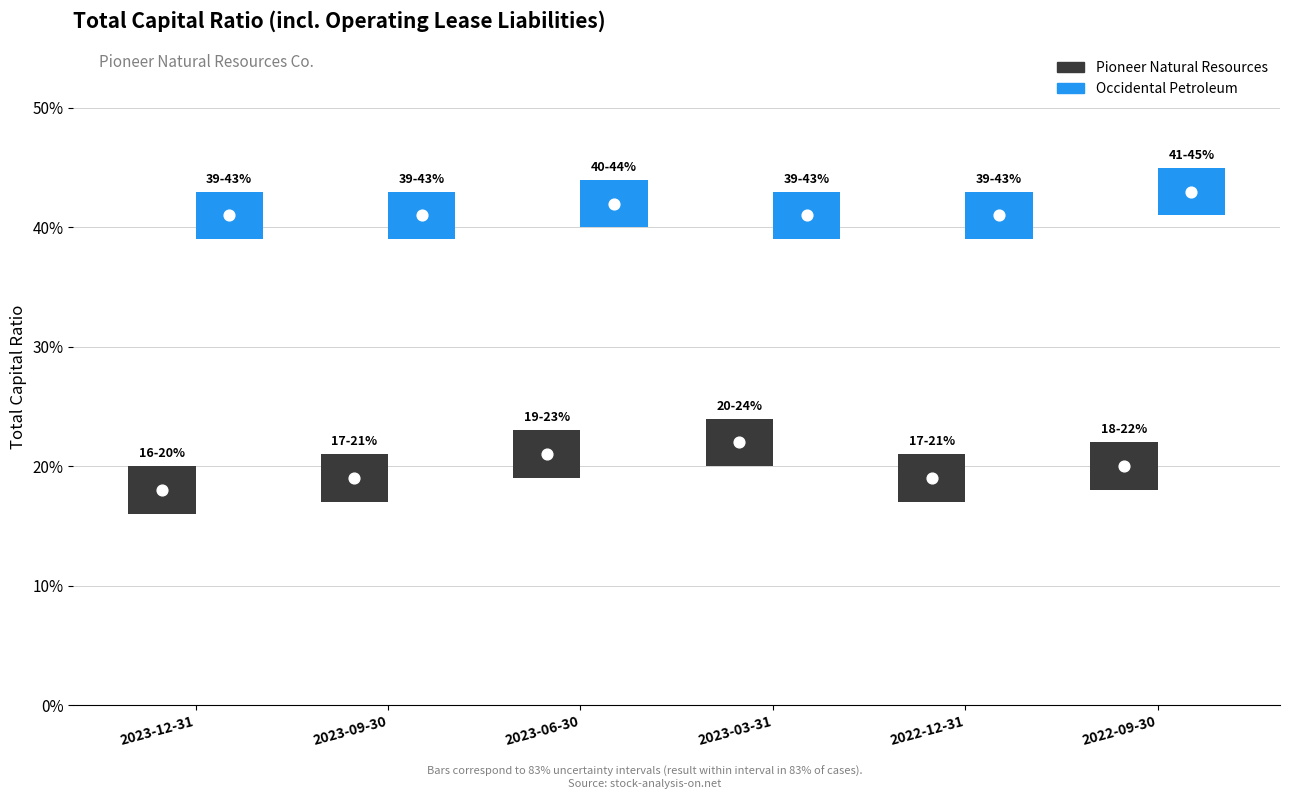

At which category is the sum across all series the highest?

2023-06-30